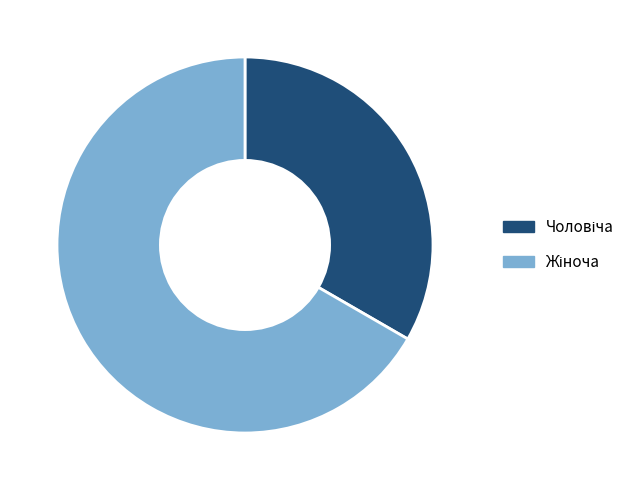

Does any single category account for the majority?

Yes